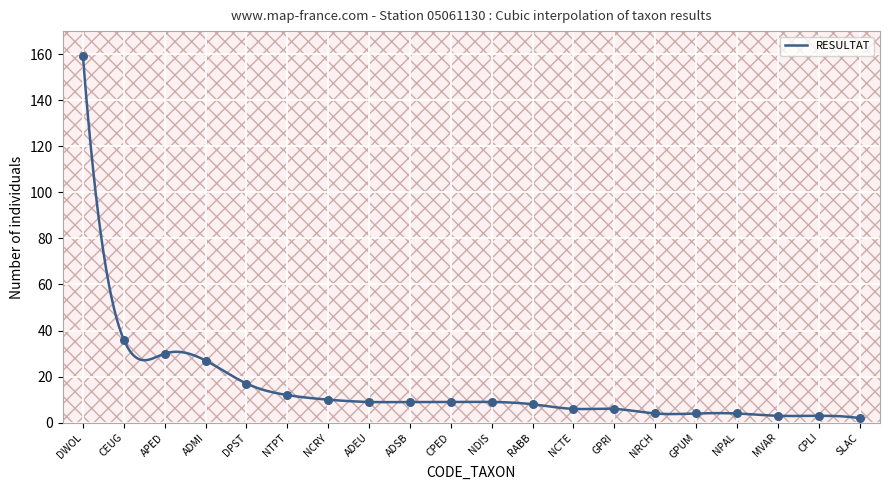

What is the change in value from ADMI to CPED?

-18